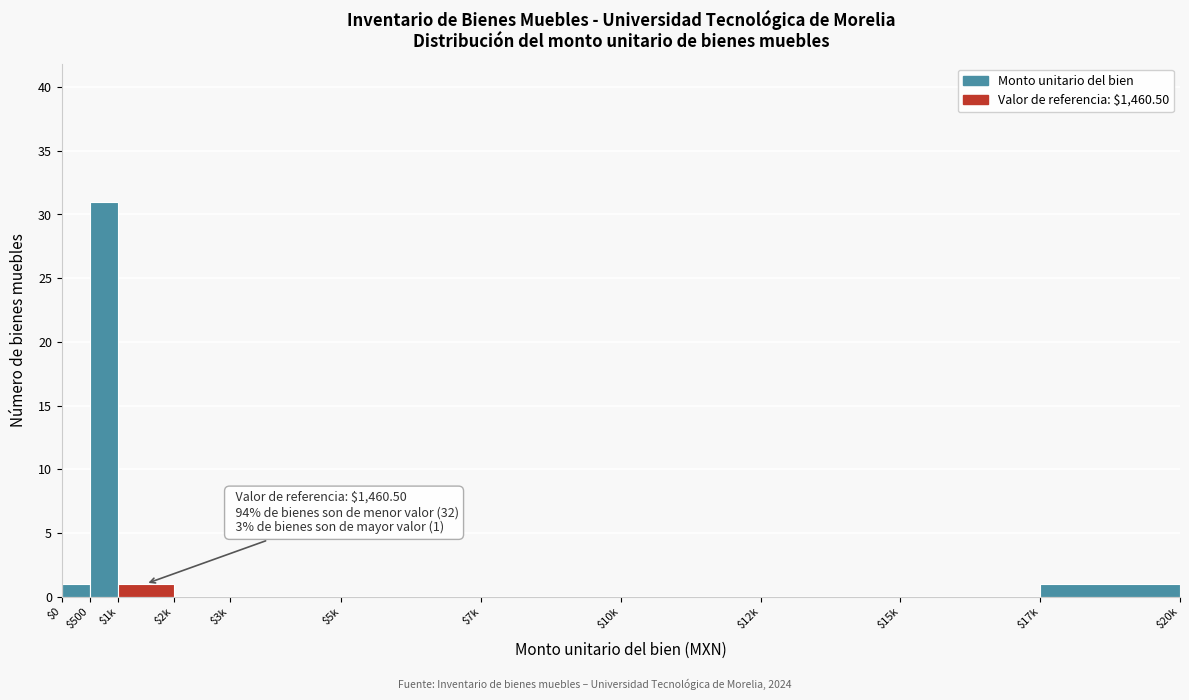

The value at $12k is 0. True or false?

True